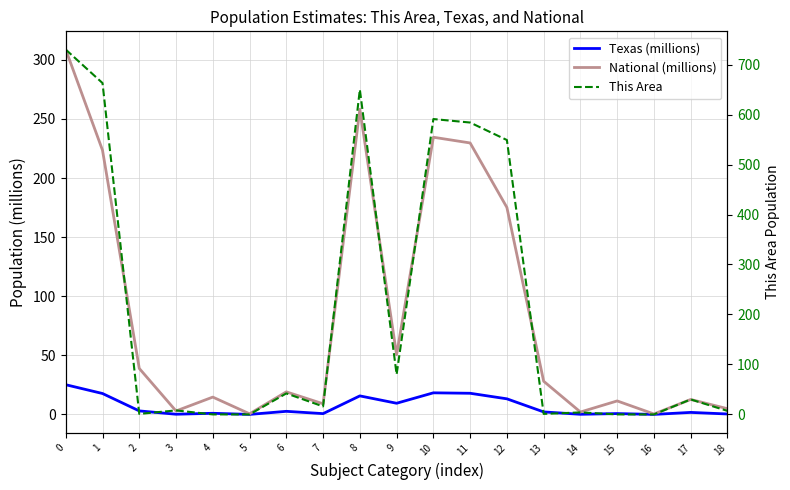

Does the chart display data point markers on the line(s)?

No